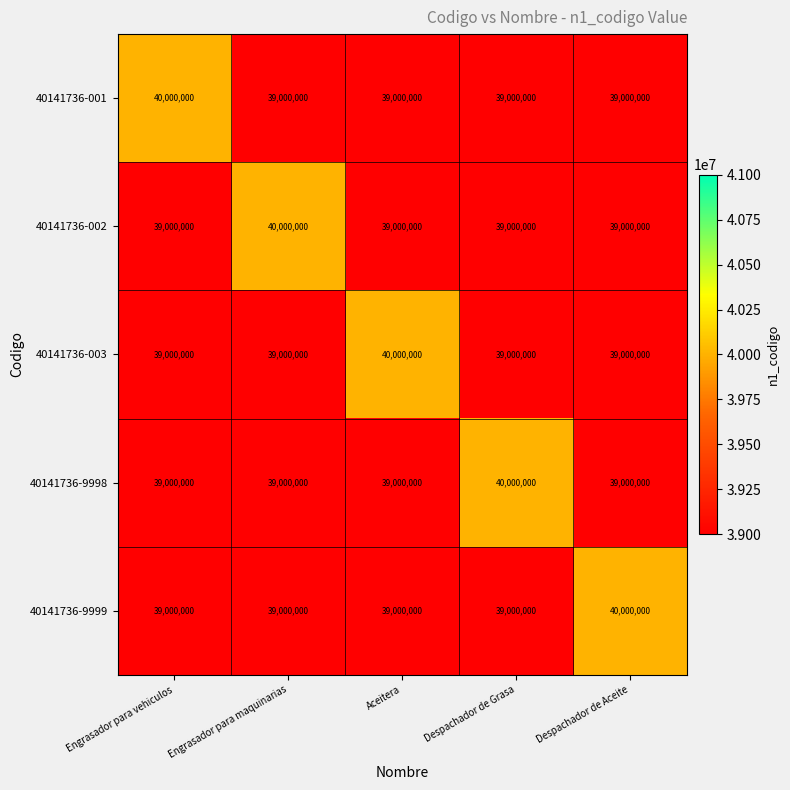

At which label does 40141736-002 reach its peak?

Engrasador para maquinarias